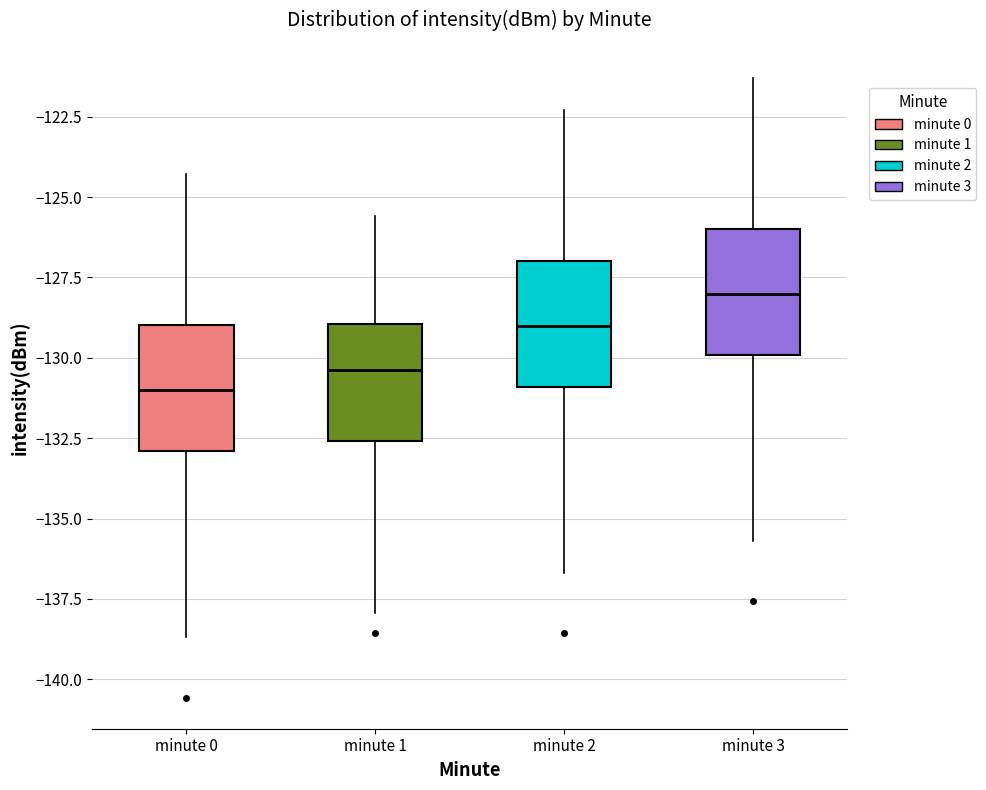

Which box's median line is the lowest?

minute 0